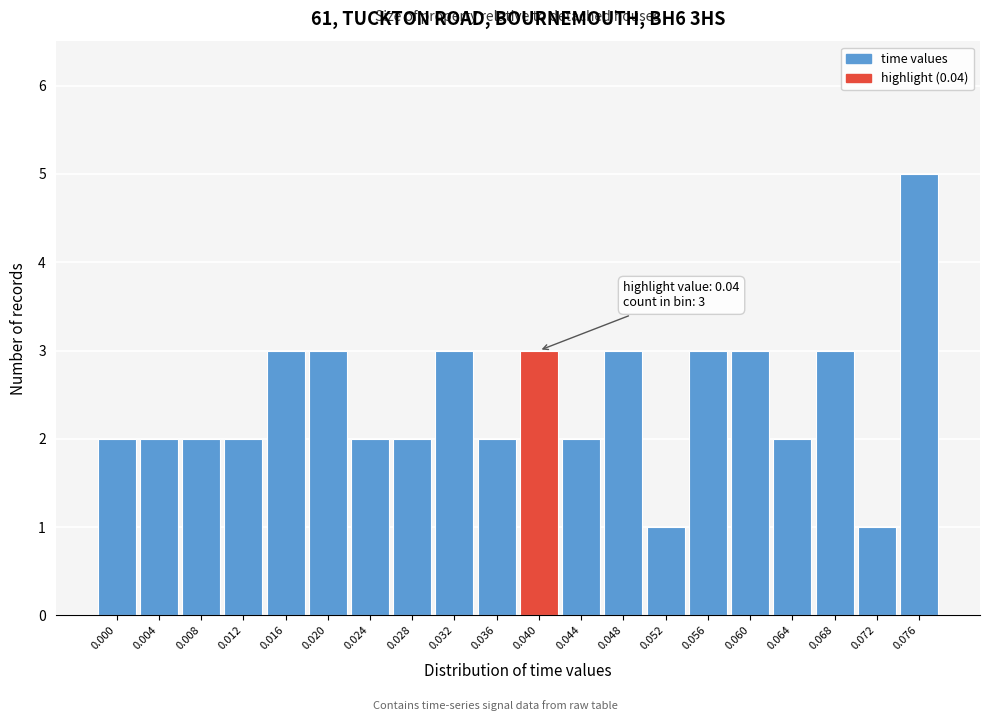

Reading right to left, extract all data points from this chart.

5	1	3	2	3	3	1	3	2	3	2	3	2	2	3	3	2	2	2	2